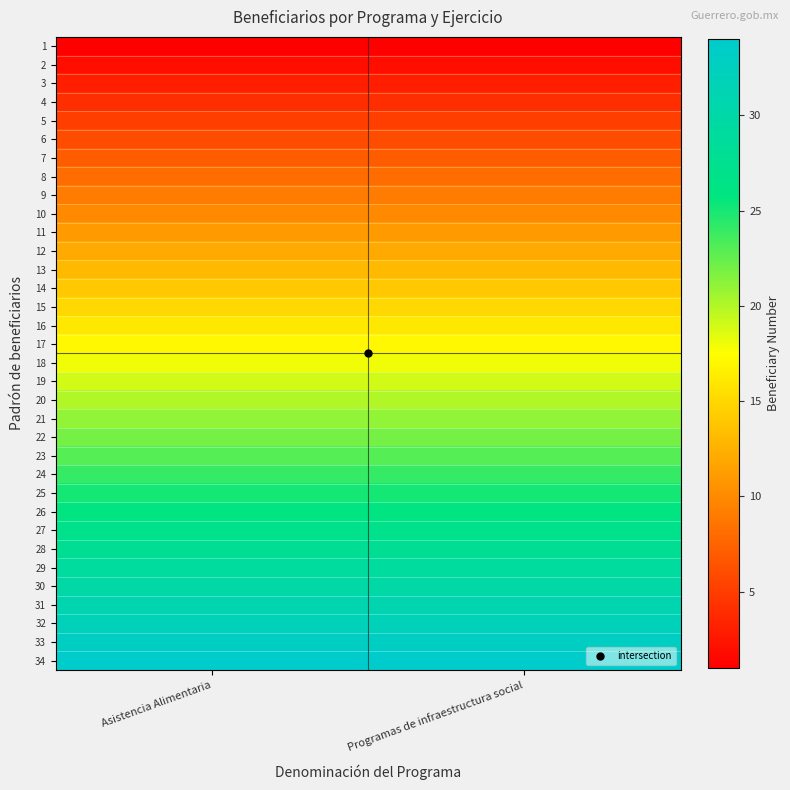

Reading left to right, list all the values displayed in this chart.

1: Asistencia Alimentaria=1	Programas de infraestructura social=1
2: Asistencia Alimentaria=2	Programas de infraestructura social=2
3: Asistencia Alimentaria=3	Programas de infraestructura social=3
4: Asistencia Alimentaria=4	Programas de infraestructura social=4
5: Asistencia Alimentaria=5	Programas de infraestructura social=5
6: Asistencia Alimentaria=6	Programas de infraestructura social=6
7: Asistencia Alimentaria=7	Programas de infraestructura social=7
8: Asistencia Alimentaria=8	Programas de infraestructura social=8
9: Asistencia Alimentaria=9	Programas de infraestructura social=9
10: Asistencia Alimentaria=10	Programas de infraestructura social=10
11: Asistencia Alimentaria=11	Programas de infraestructura social=11
12: Asistencia Alimentaria=12	Programas de infraestructura social=12
13: Asistencia Alimentaria=13	Programas de infraestructura social=13
14: Asistencia Alimentaria=14	Programas de infraestructura social=14
15: Asistencia Alimentaria=15	Programas de infraestructura social=15
16: Asistencia Alimentaria=16	Programas de infraestructura social=16
17: Asistencia Alimentaria=17	Programas de infraestructura social=17
18: Asistencia Alimentaria=18	Programas de infraestructura social=18
19: Asistencia Alimentaria=19	Programas de infraestructura social=19
20: Asistencia Alimentaria=20	Programas de infraestructura social=20
21: Asistencia Alimentaria=21	Programas de infraestructura social=21
22: Asistencia Alimentaria=22	Programas de infraestructura social=22
23: Asistencia Alimentaria=23	Programas de infraestructura social=23
24: Asistencia Alimentaria=24	Programas de infraestructura social=24
25: Asistencia Alimentaria=25	Programas de infraestructura social=25
26: Asistencia Alimentaria=26	Programas de infraestructura social=26
27: Asistencia Alimentaria=27	Programas de infraestructura social=27
28: Asistencia Alimentaria=28	Programas de infraestructura social=28
29: Asistencia Alimentaria=29	Programas de infraestructura social=29
30: Asistencia Alimentaria=30	Programas de infraestructura social=30
31: Asistencia Alimentaria=31	Programas de infraestructura social=31
32: Asistencia Alimentaria=32	Programas de infraestructura social=32
33: Asistencia Alimentaria=33	Programas de infraestructura social=33
34: Asistencia Alimentaria=34	Programas de infraestructura social=34